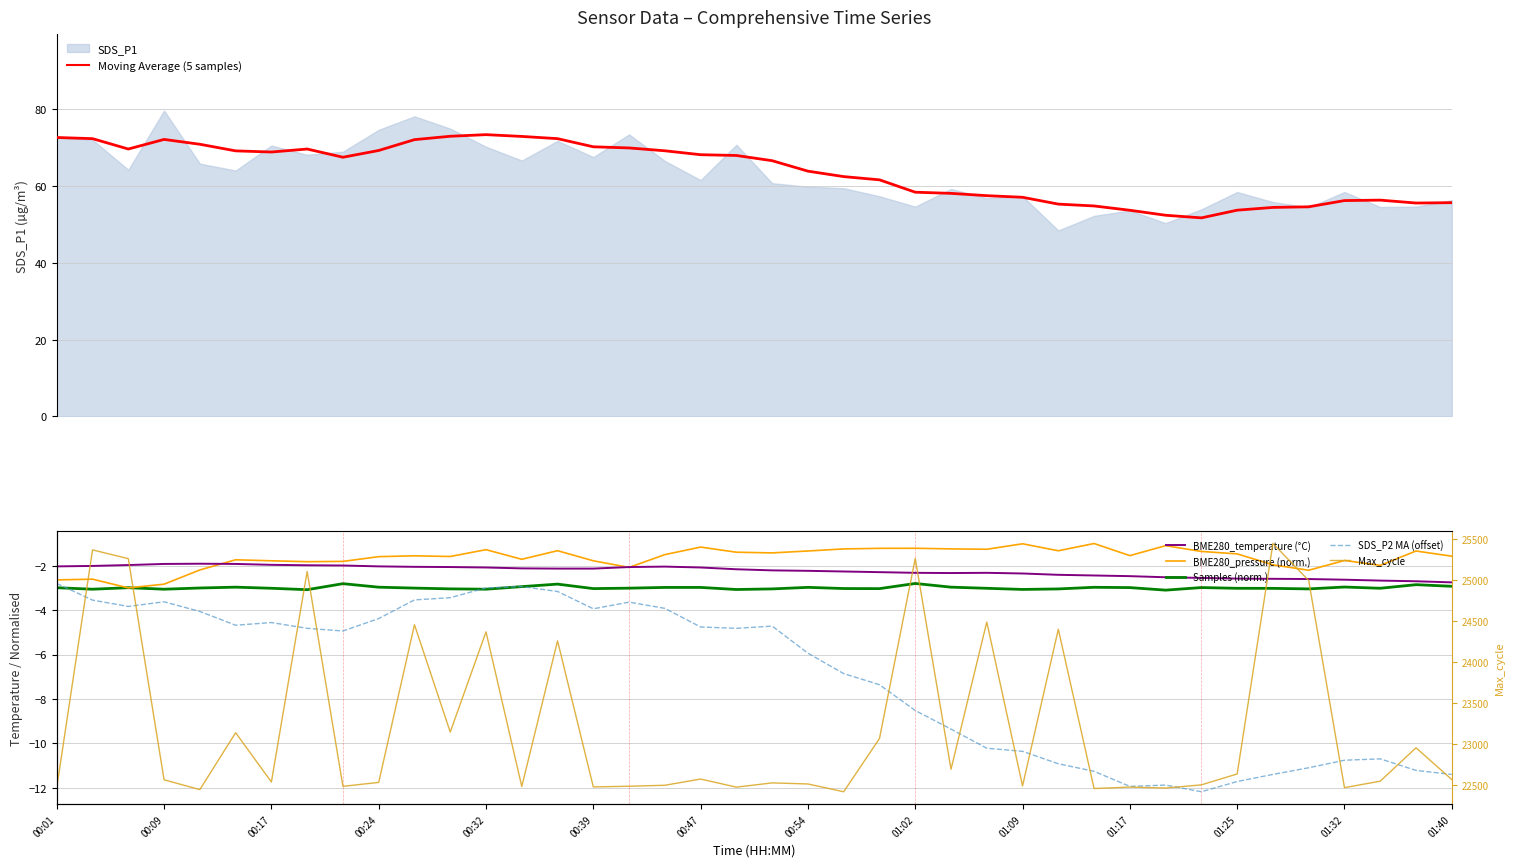

What is the minimum value for Moving Average (5 samples)?

51.7